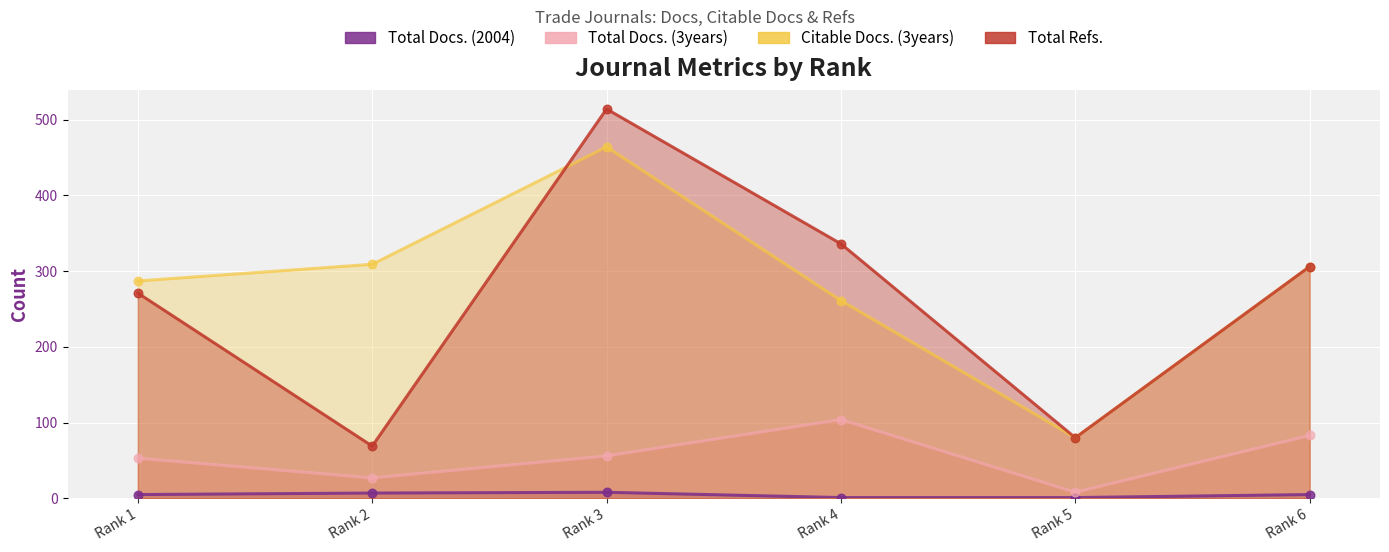

Which series has the largest total across all categories?

Citable Docs. (3years)